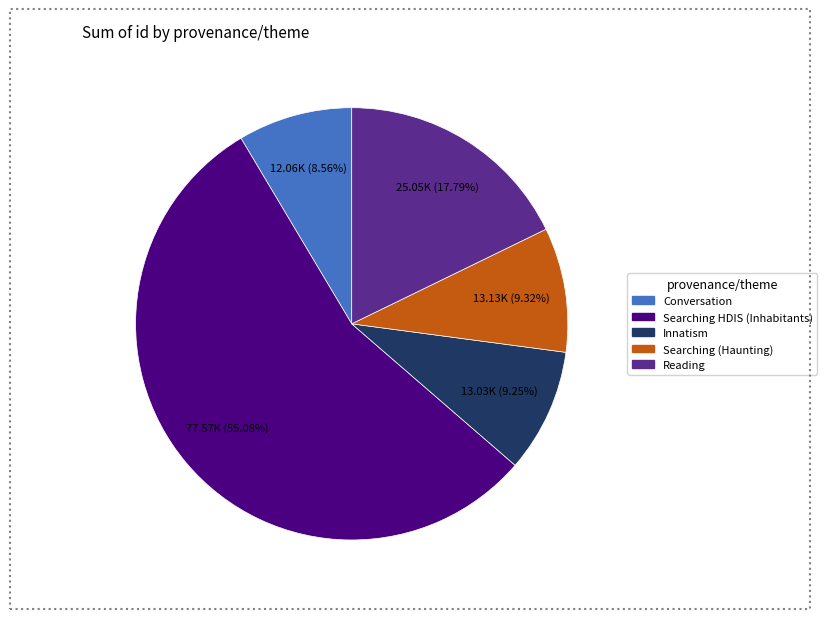

To the nearest percent, what is the average slice percentage?

20%